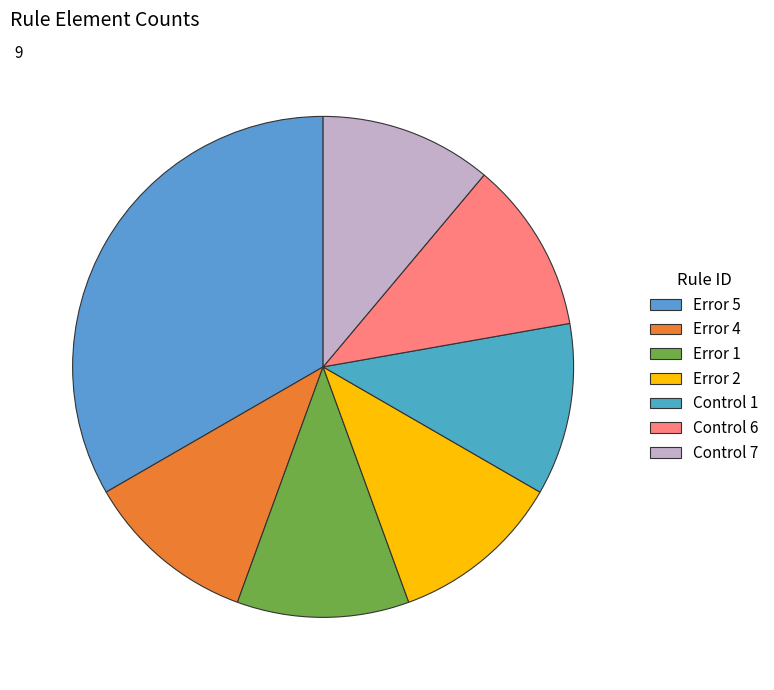

How many slices are in this pie chart?

7